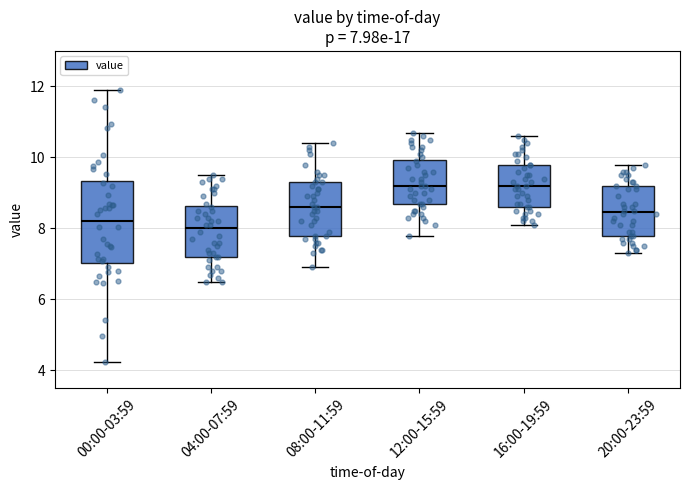

Which box is the tallest, from its lower edge to its upper edge?

00:00-03:59